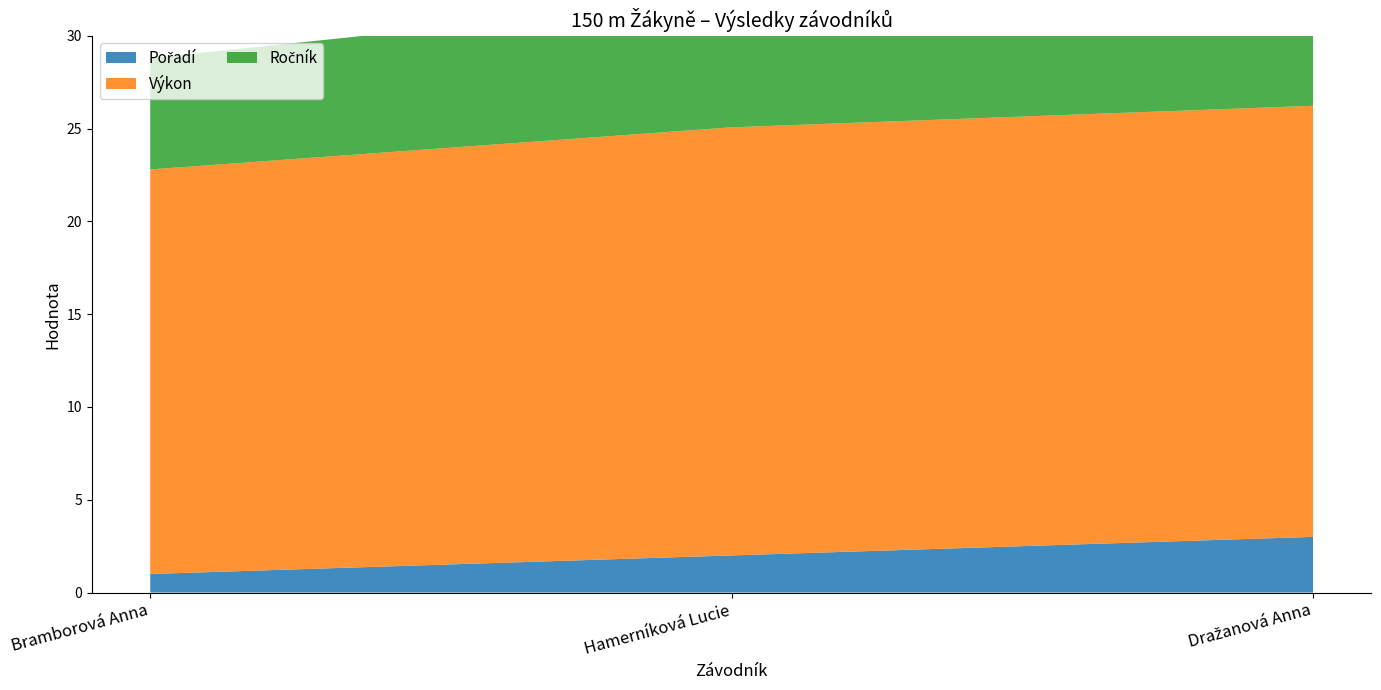

Reading left to right, extract all data points from this chart.

Pořadí: 1.0	2.0	3.0
Výkon: 21.8	23.1	23.2
Ročník: 6.0	7.0	7.0